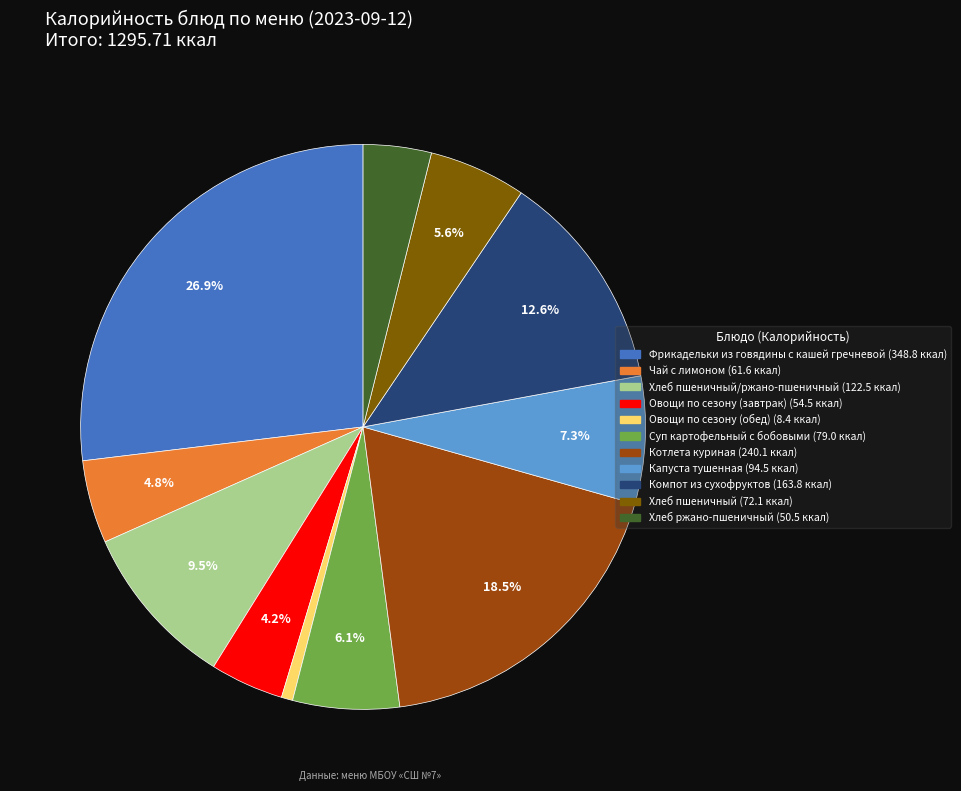

To the nearest percent, what is the difference between the largest and smallest slice percentages?

26%